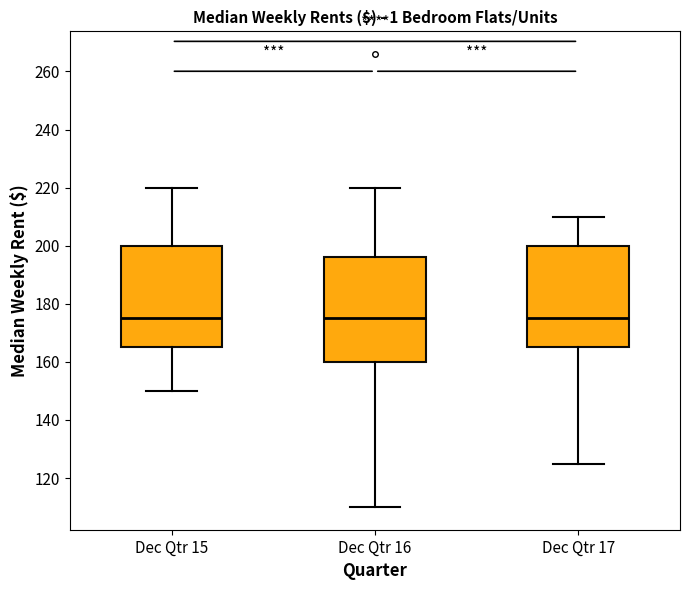

Reading left to right, transcribe this box plot: for each box, give where its median line is, the range the box spans, and where its two whiskers end, as read against the y-axis. The values are not printed on the chart, so give them approximately, as read against the axis.

Dec Qtr 15: median 176, box 166 to 200, whiskers 150 to 220
Dec Qtr 16: median 176, box 160 to 196, whiskers 110 to 220
Dec Qtr 17: median 176, box 166 to 200, whiskers 126 to 210